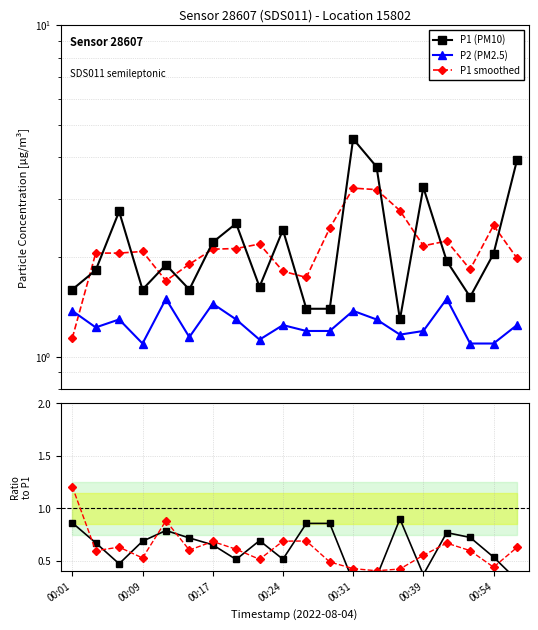

Does the chart have visible grid lines?

Yes